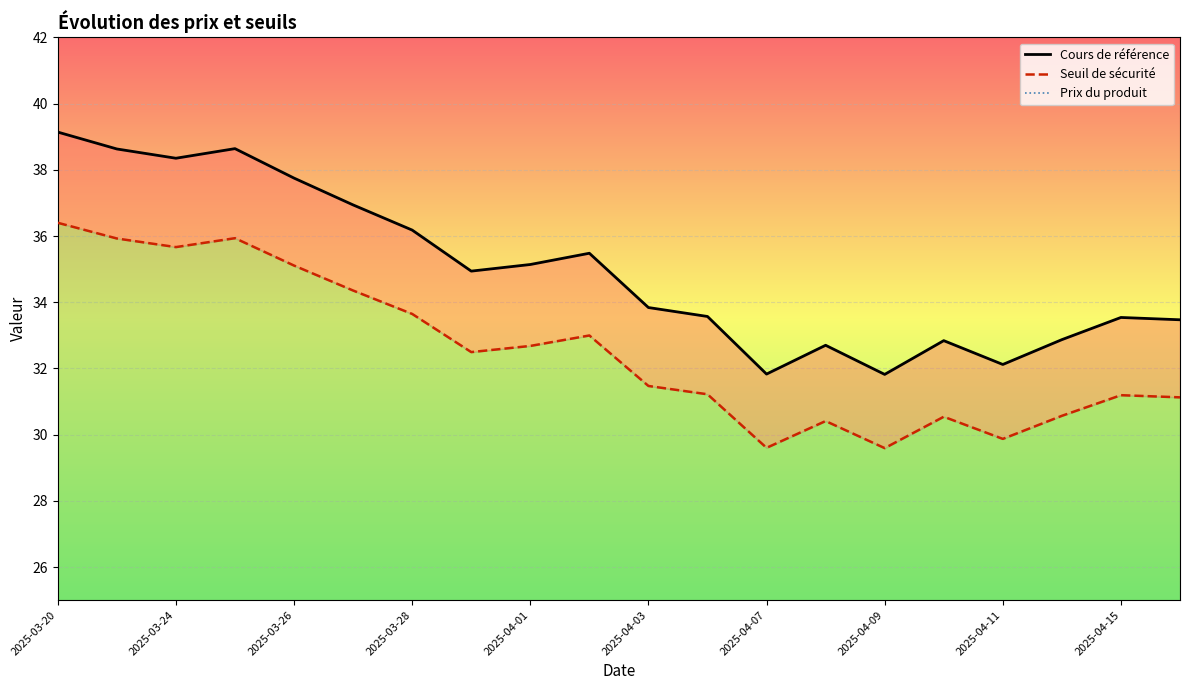

Which series has the largest range (max minus min)?

Cours de référence